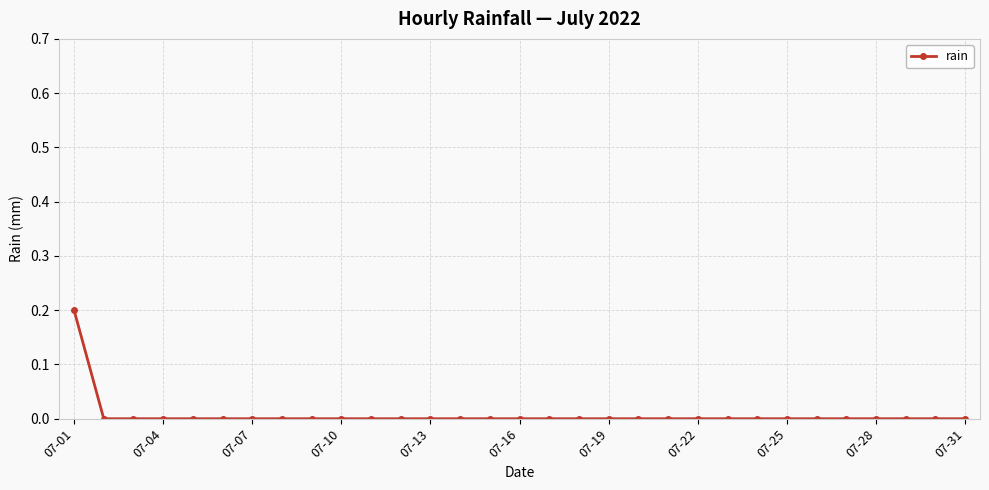

Reading left to right, transcribe all the data shown in this chart.

0.2	0.0	0.0	0.0	0.0	0.0	0.0	0.0	0.0	0.0	0.0	0.0	0.0	0.0	0.0	0.0	0.0	0.0	0.0	0.0	0.0	0.0	0.0	0.0	0.0	0.0	0.0	0.0	0.0	0.0	0.0